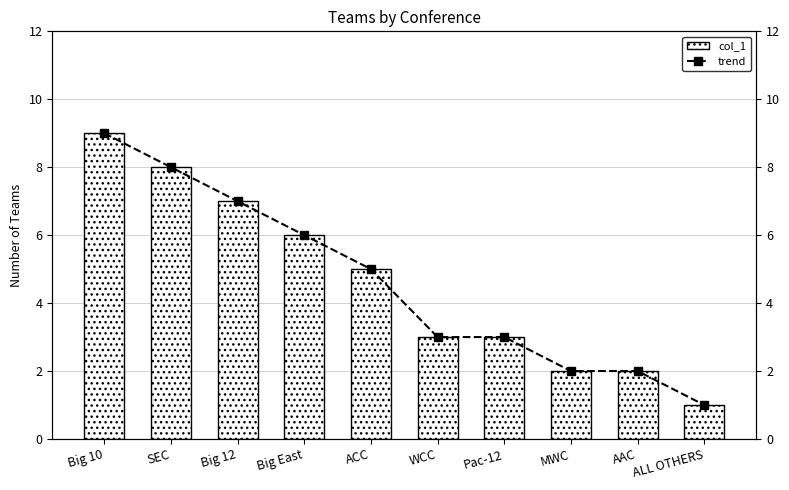

List the labels in order of trend value, smallest first.

ALL OTHERS, MWC, AAC, WCC, Pac-12, ACC, Big East, Big 12, SEC, Big 10